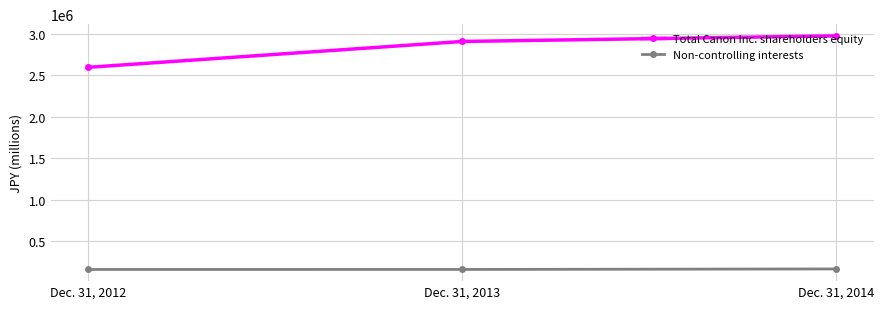

What is the minimum value for Total Canon Inc. shareholders equity?

2598026